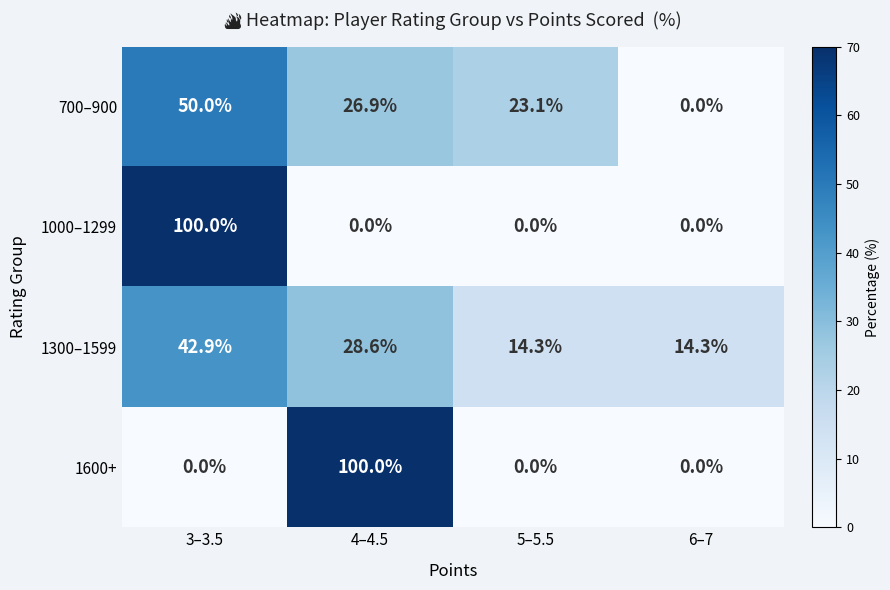

The value of 1600+ at 5–5.5 is 0.0. True or false?

True